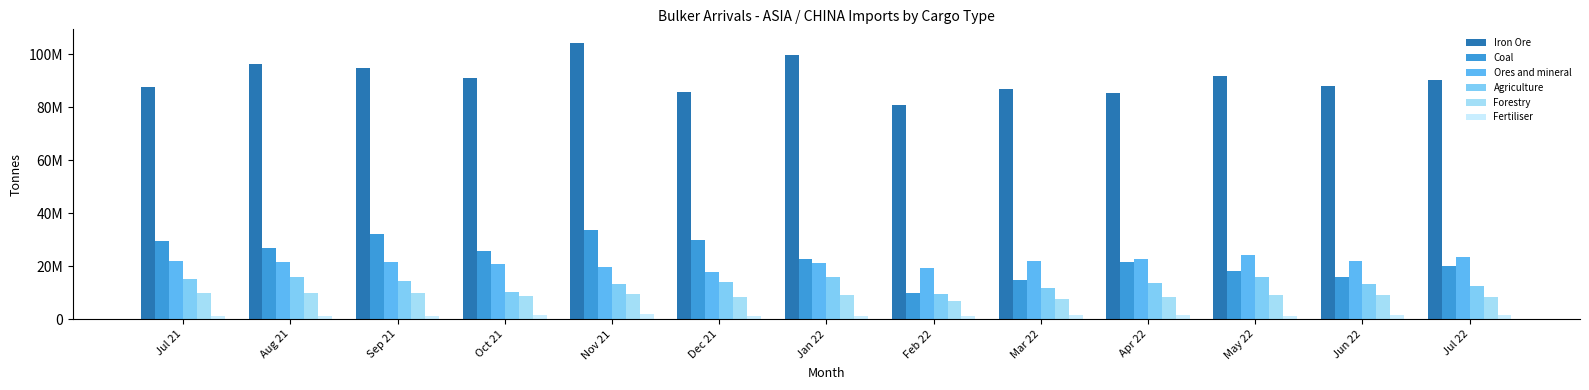

What is the label of the 10th bar from the right?

Oct 21